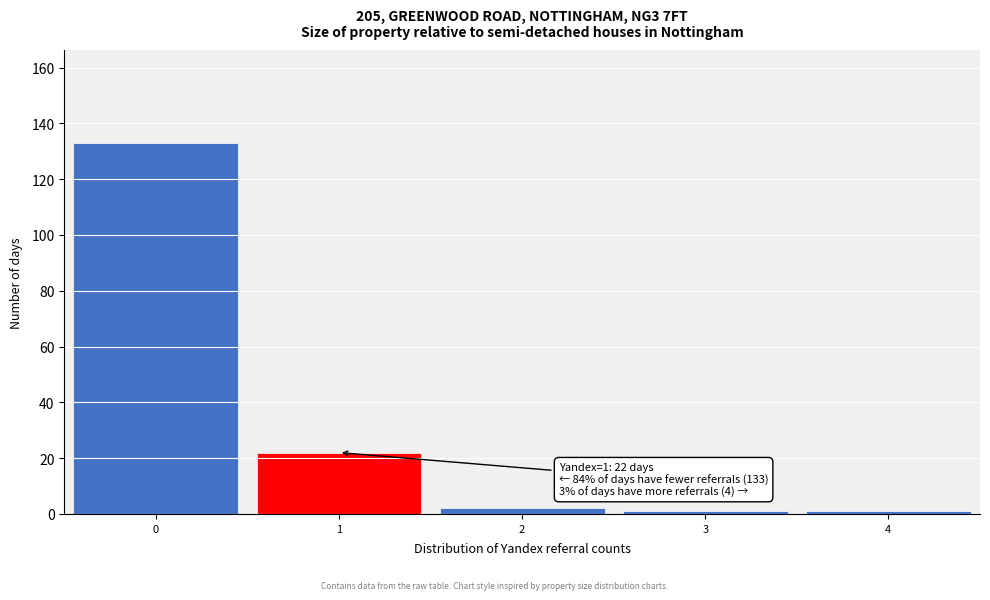

Which range on the x-axis has the tallest bar?

-0.5 to 0.5